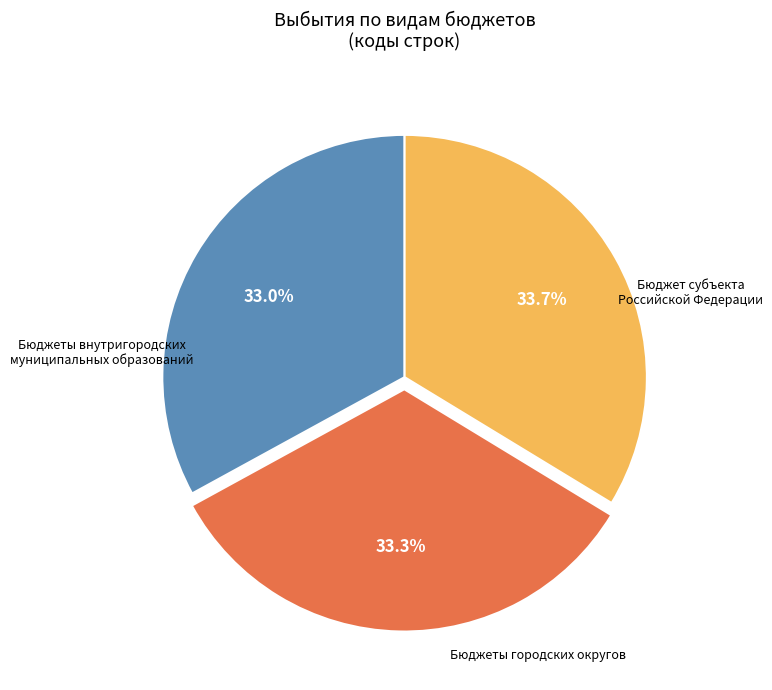

Does any single category account for the majority?

No